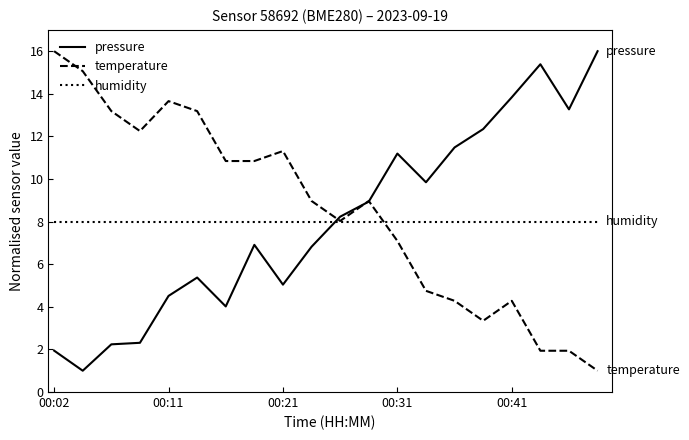

What is the difference between the second highest and minimum values in the pressure series?

14.4